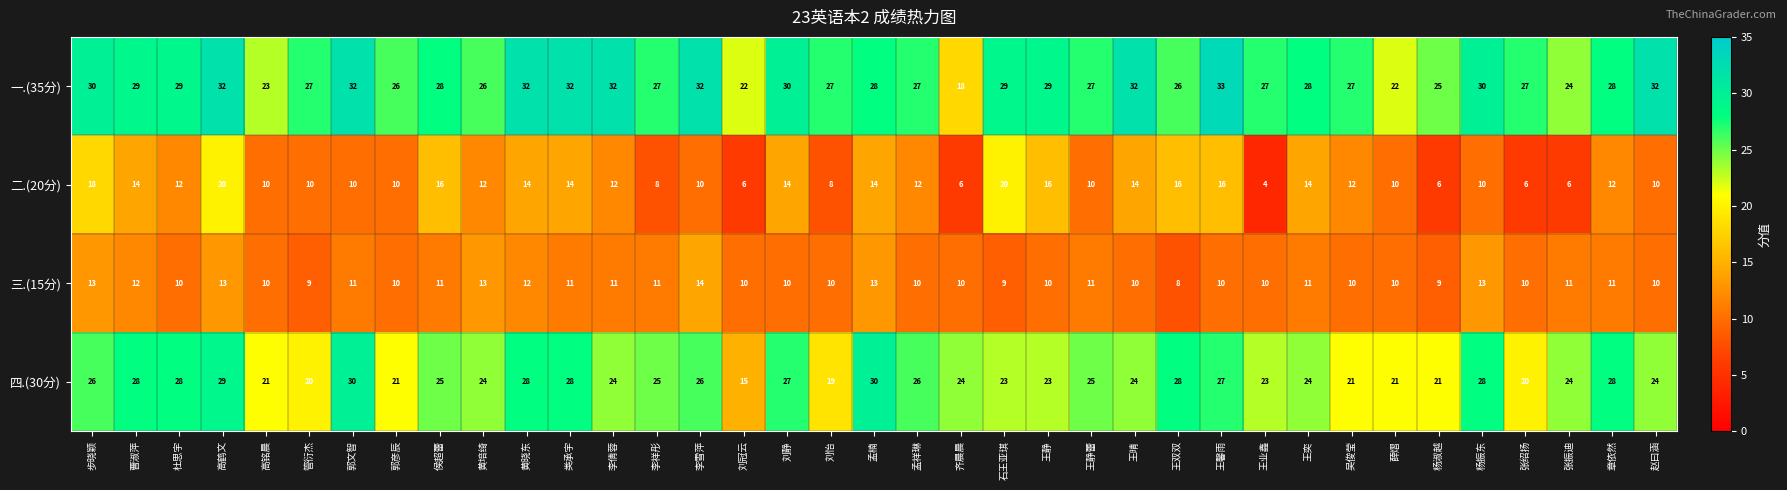

What is the average value of the 三.(15分) series?

11